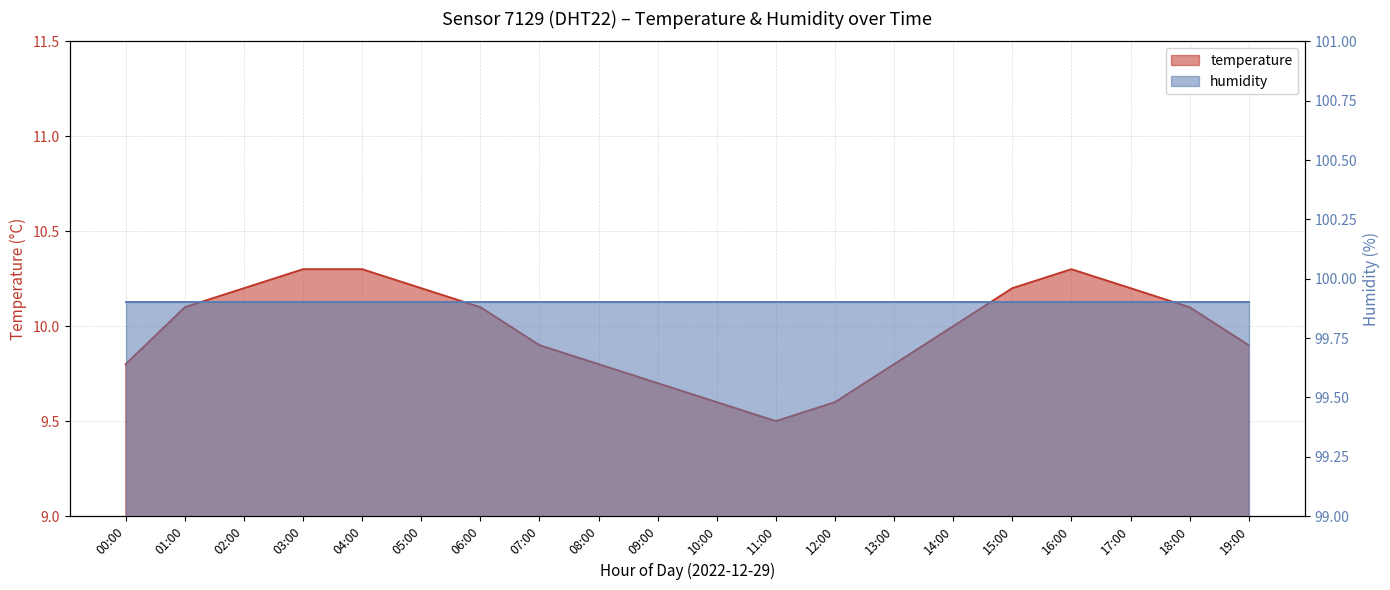

Between 17:00 and 07:00, which is larger?

17:00